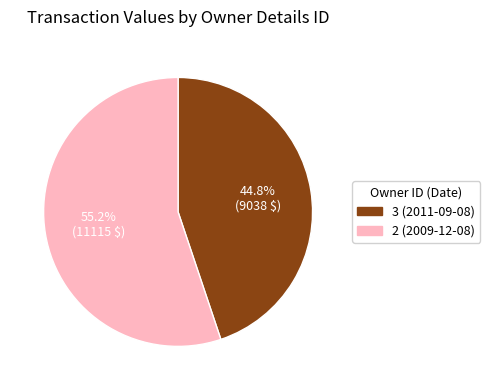

To the nearest percent, what is the average slice percentage?

50%